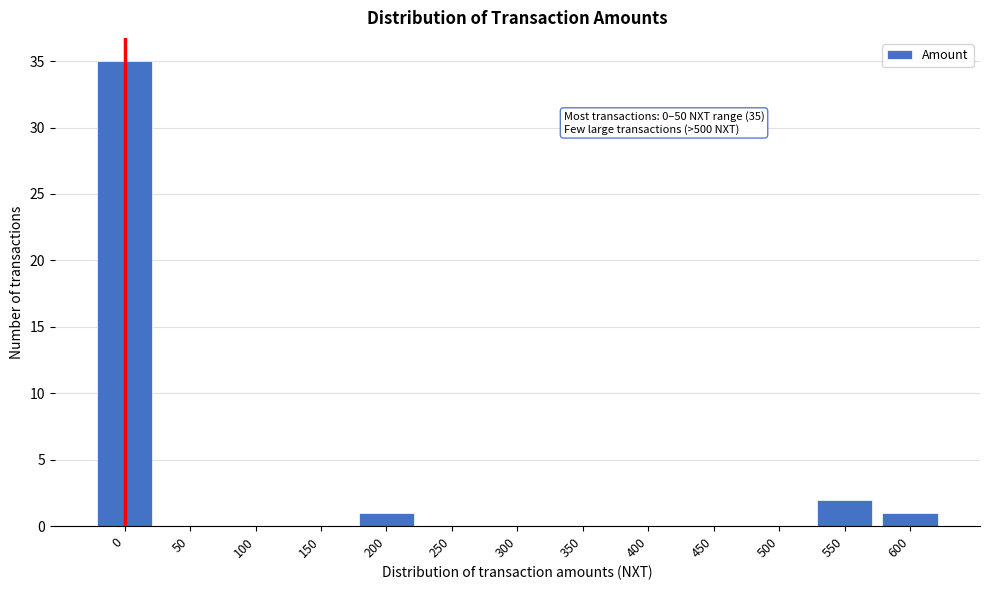

Reading left to right, transcribe all the data shown in this chart.

0=35	50=0	100=0	150=0	200=1	250=0	300=0	350=0	400=0	450=0	500=0	550=2	600=1